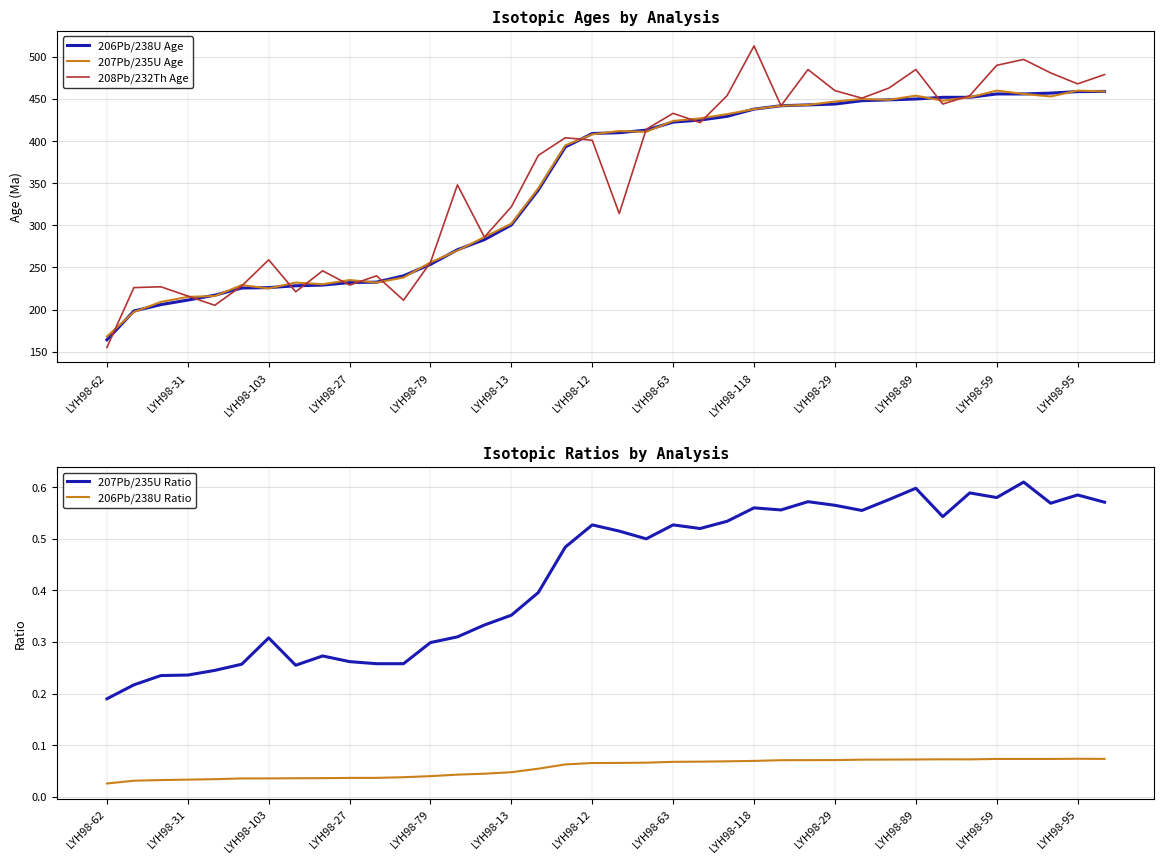

True or false: 207Pb/235U Age has a value of 192.4 at LYH98-13.

False